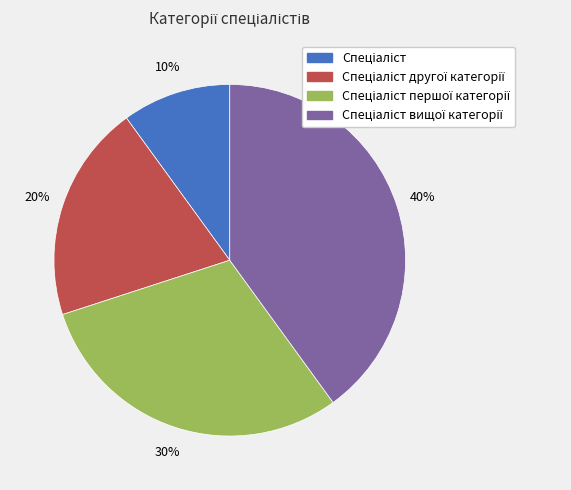

Does any single category account for the majority?

No